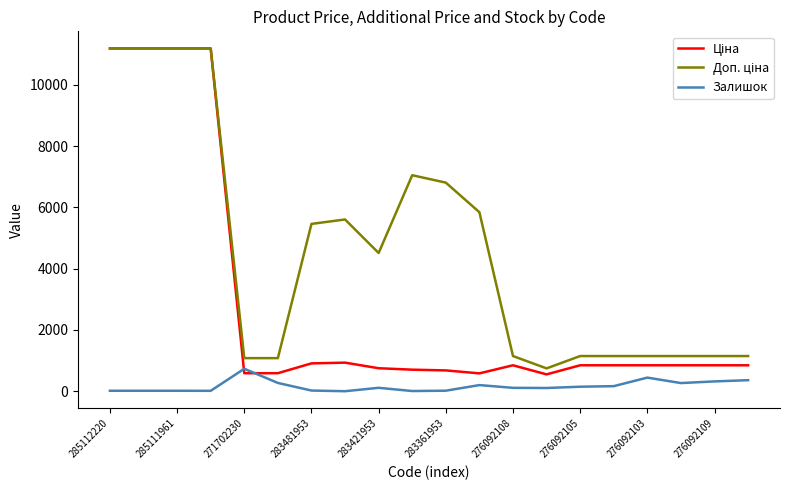

What is the greatest value displayed?

11188.2